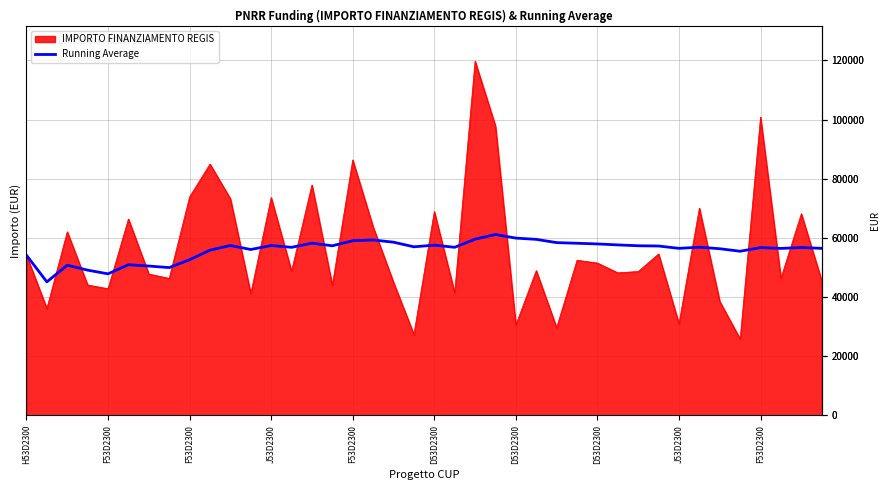

What is the maximum value for IMPORTO FINANZIAMENTO REGIS?

119783.4